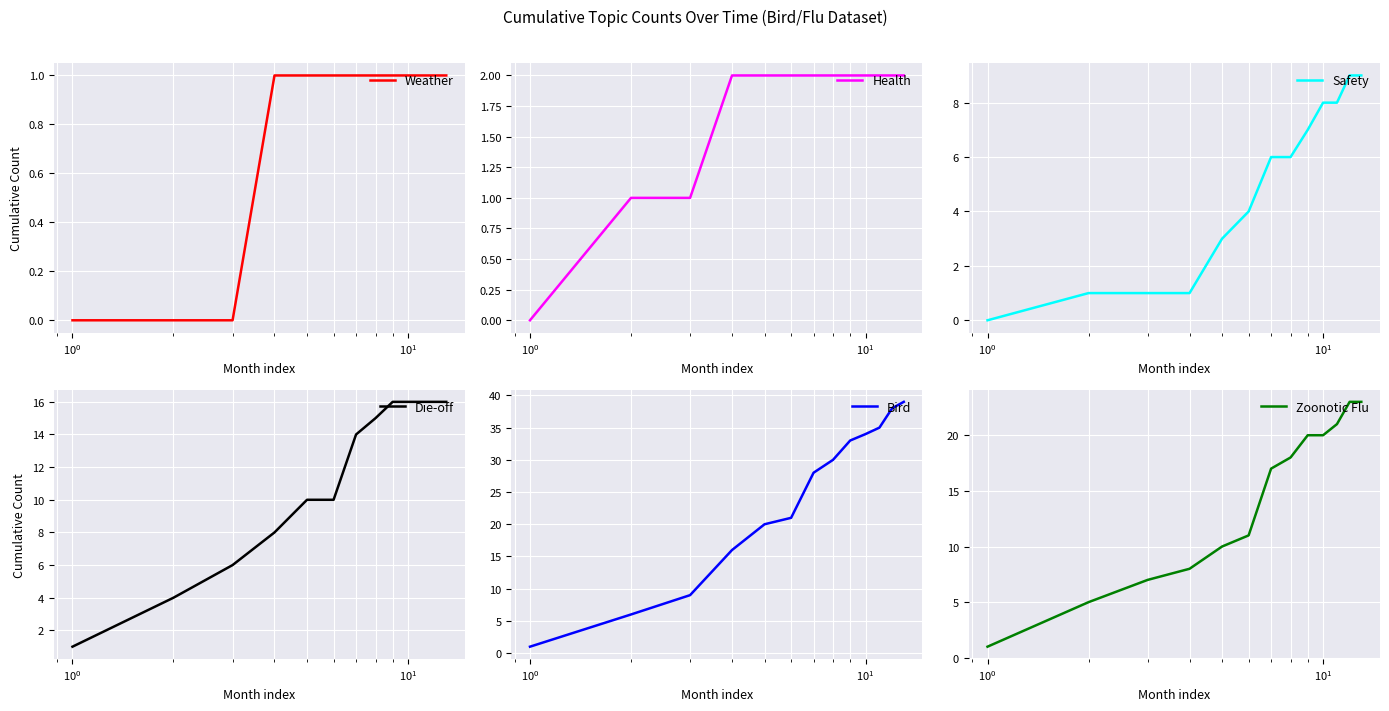

Rank the series by their maximum value, from lowest to highest.

Weather, Health, Safety, Die-off, Zoonotic Flu, Bird